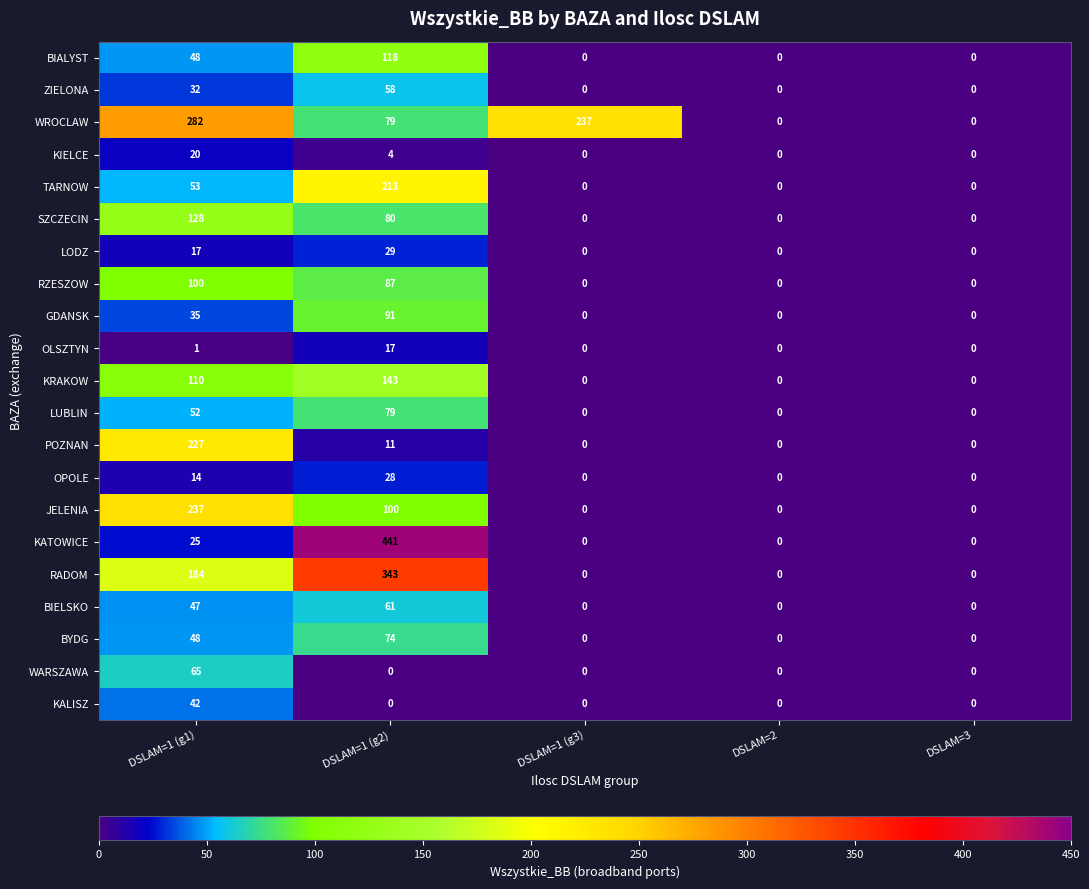

What is the difference between the maximum and minimum values in the KATOWICE series?

441